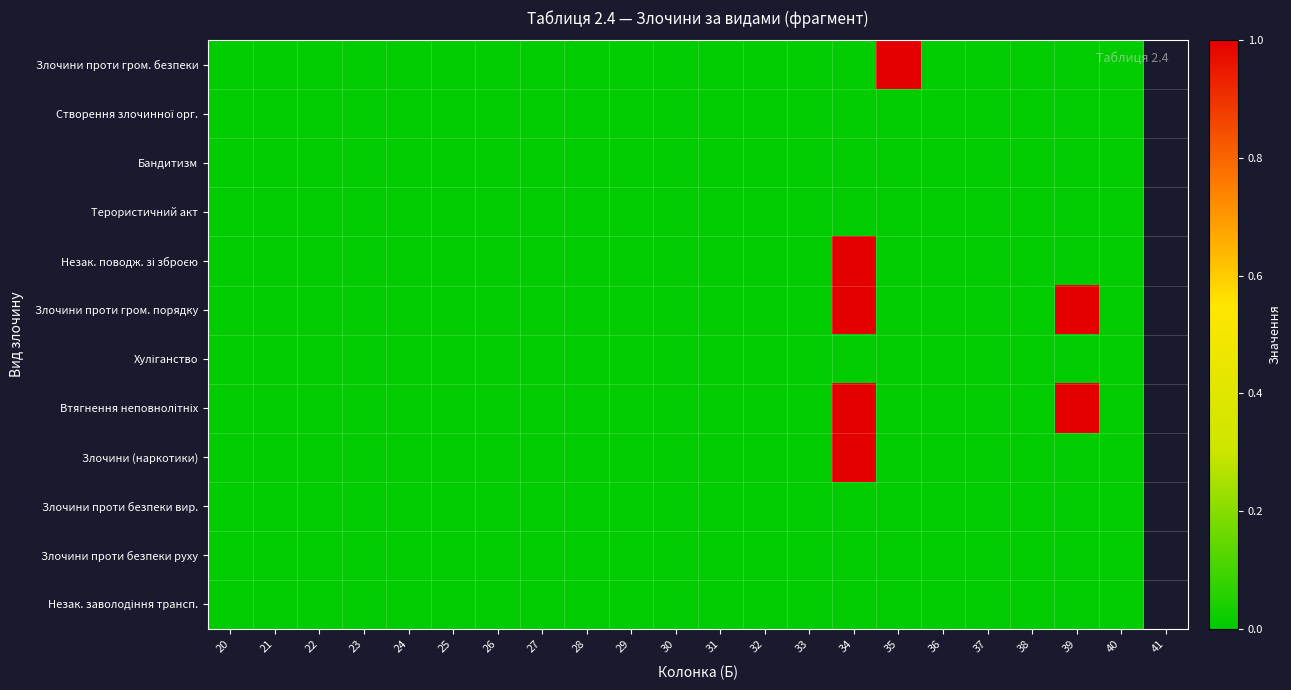

Rank the series at 29 from highest to lowest value.

Злочини проти гром. безпеки, Створення злочинної орг., Бандитизм, Терористичний акт, Незак. поводж. зі зброєю, Злочини проти гром. порядку, Хуліганство, Втягнення неповнолітніх, Злочини (наркотики), Злочини проти безпеки вир., Злочини проти безпеки руху, Незак. заволодіння трансп.